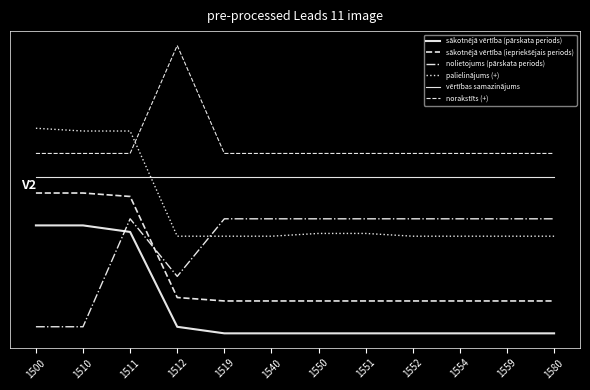

At how many categories does at least one series exceed 1?

12